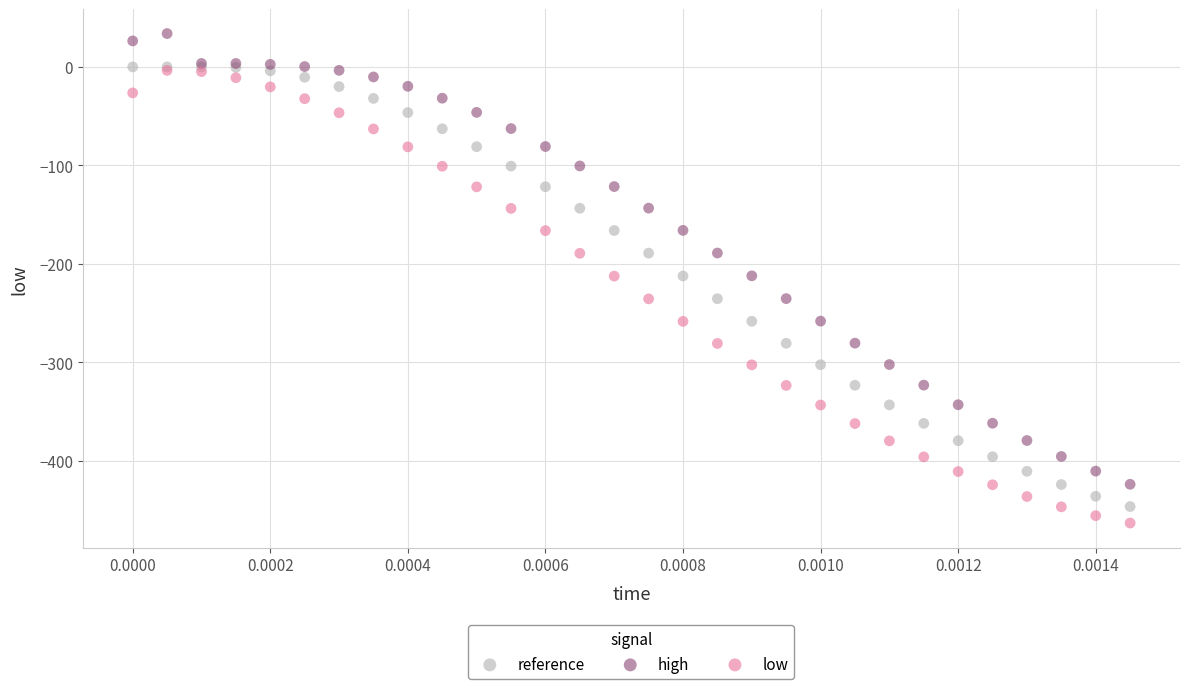

What are all the series names shown in the legend?

reference, high, low